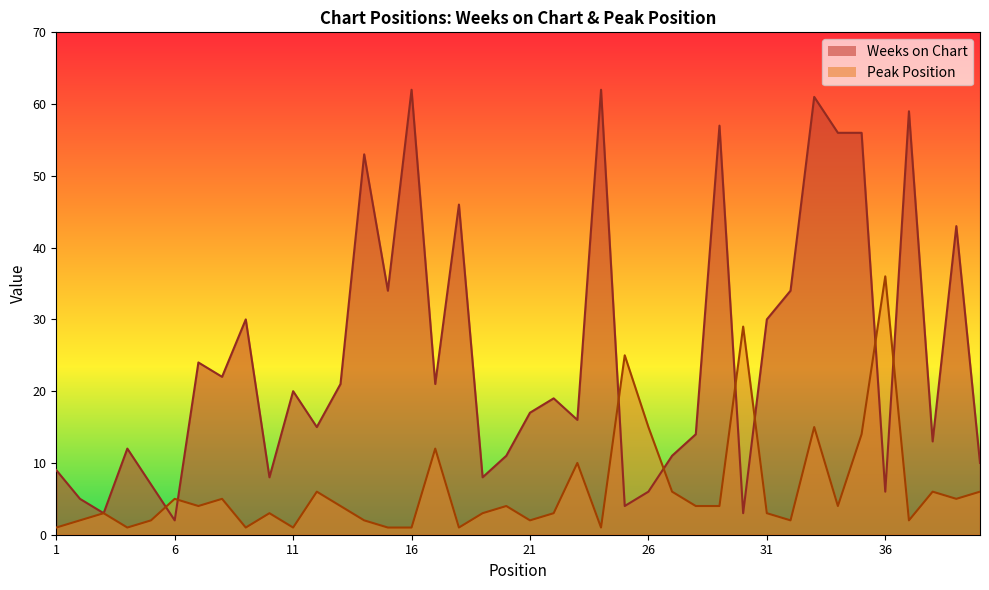

What are all the series names shown in the legend?

Weeks on Chart, Peak Position